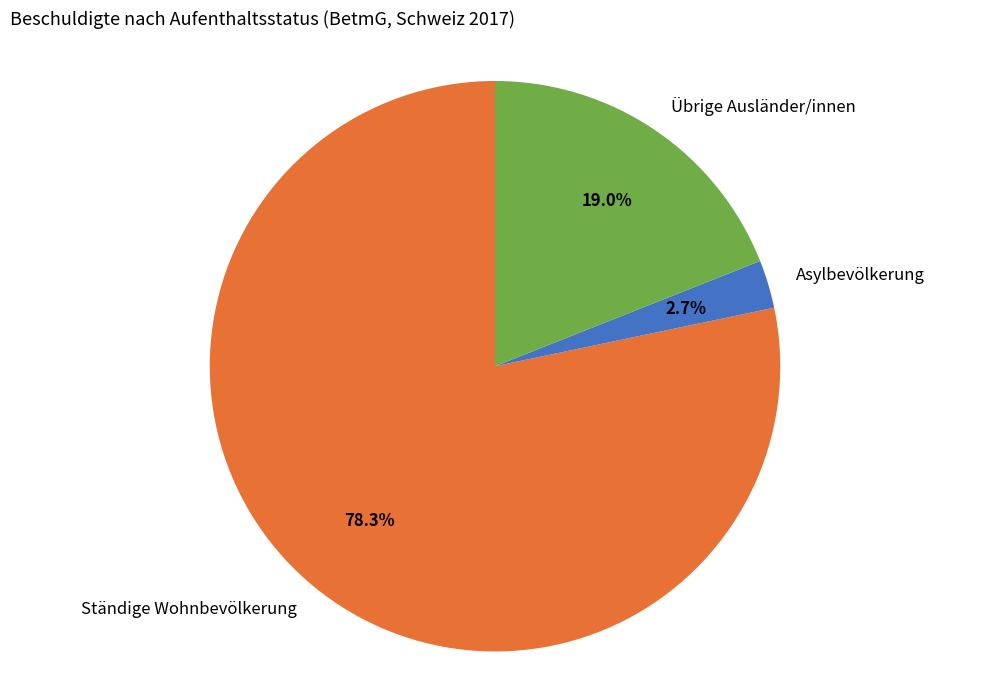

Is there any slice that represents more than half of the pie?

Yes